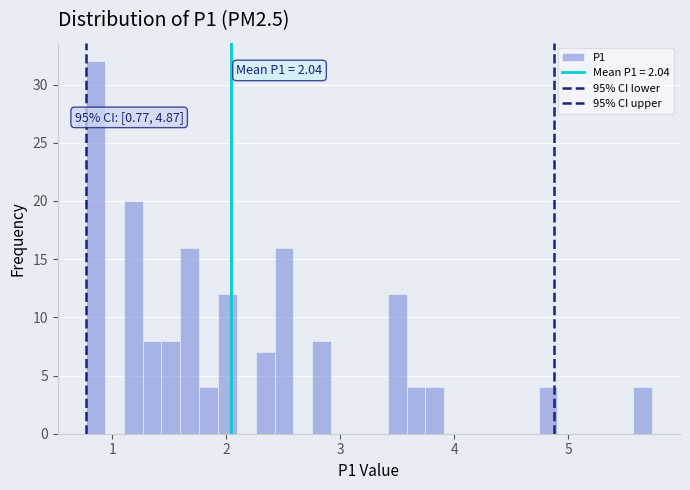

Around what value on the x-axis is the tallest bar? Give the approximate position of its centre, as read against the axis.

0.9